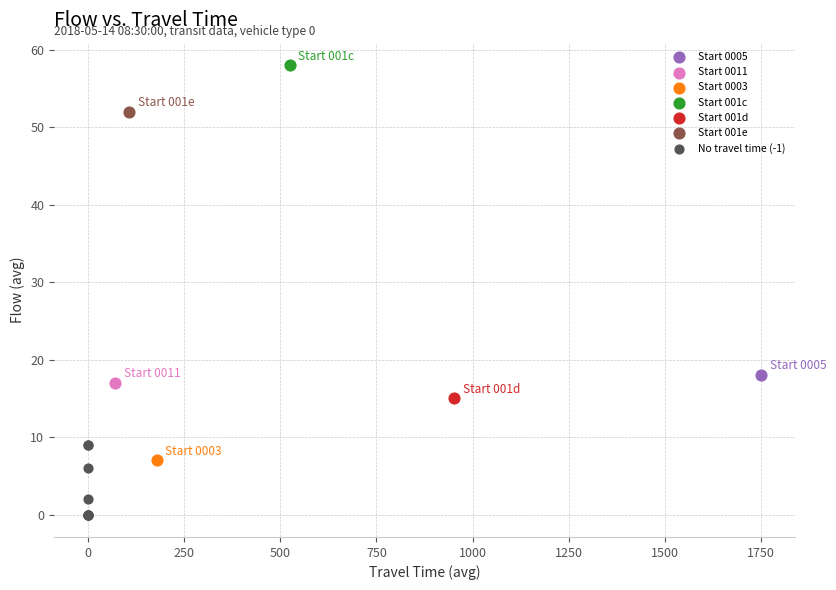

What are all the series names shown in the legend?

Start 0005, Start 0011, Start 0003, Start 001c, Start 001d, Start 001e, No travel time (-1)